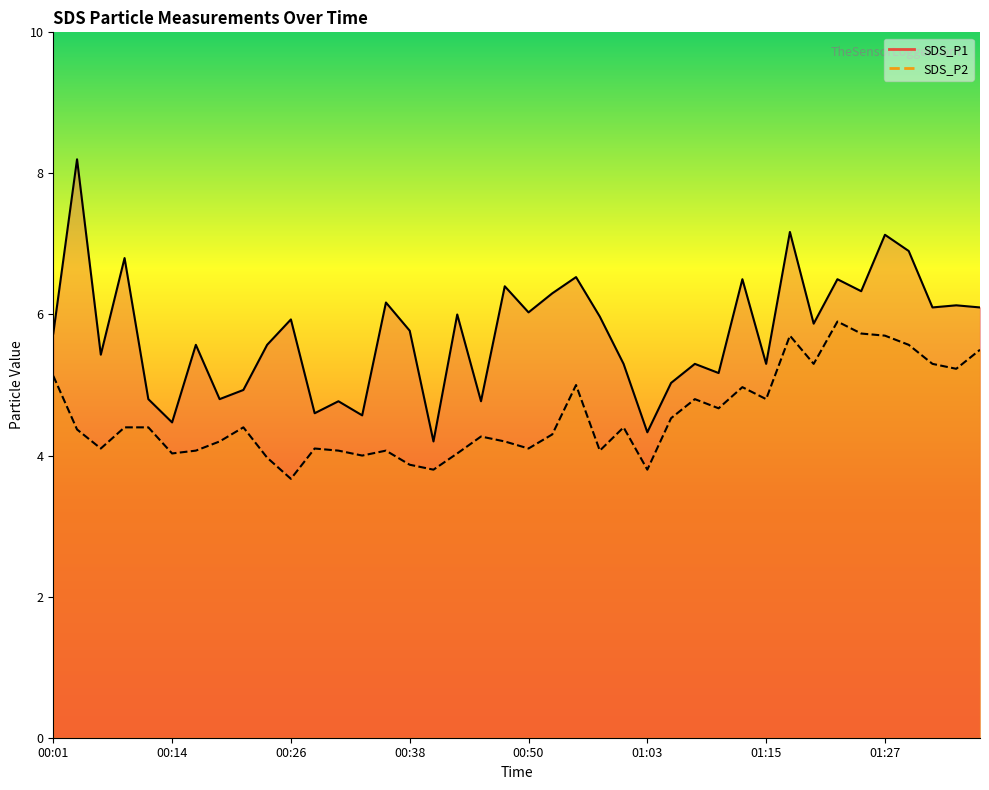

At how many categories does at least one series exceed 6?

16